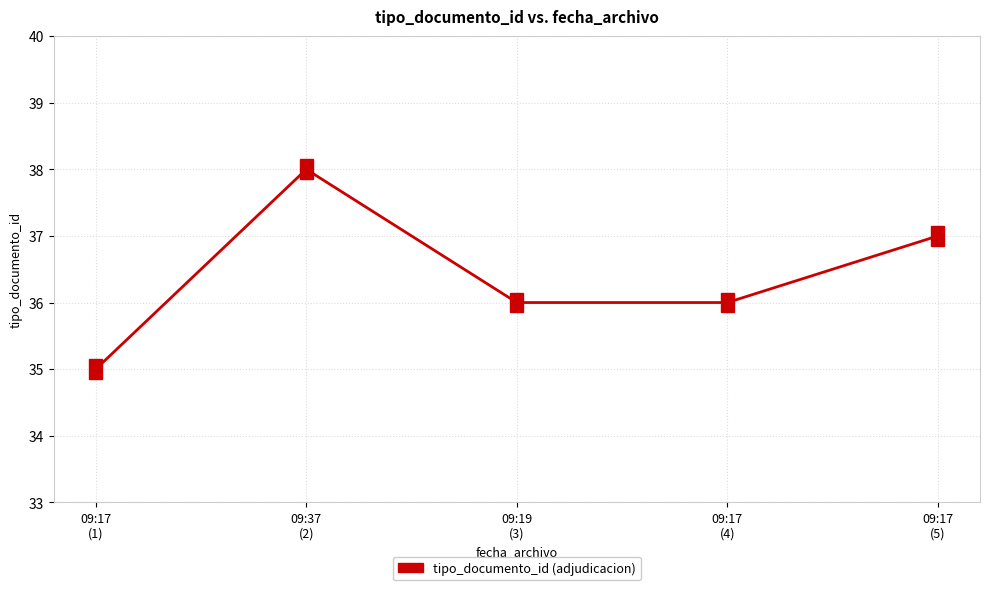

What is the change in value from 09:37
(2) to 09:17
(4)?

-2